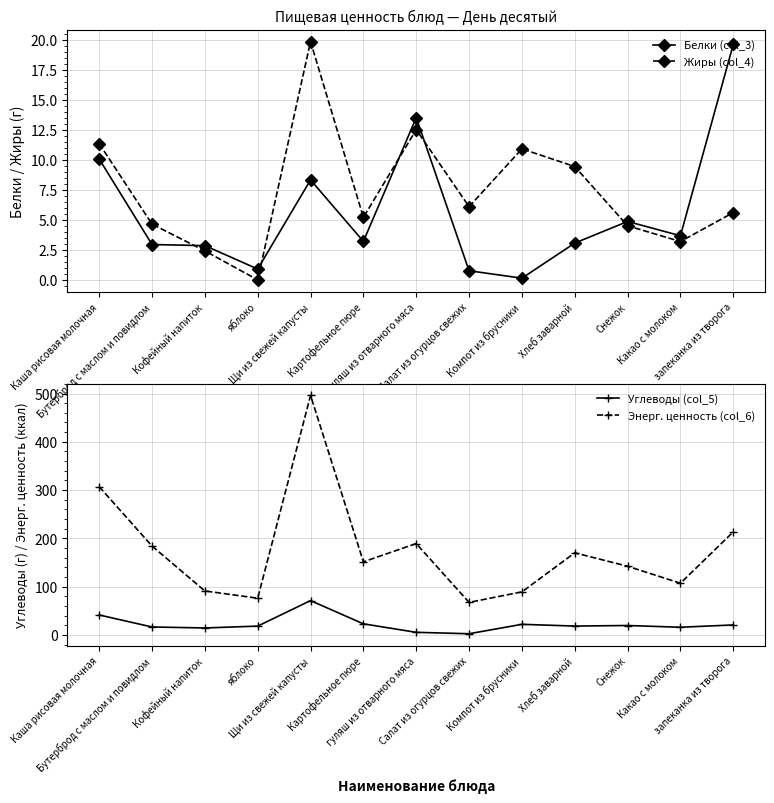

What is the label of the 3rd point from the right?

Снежок